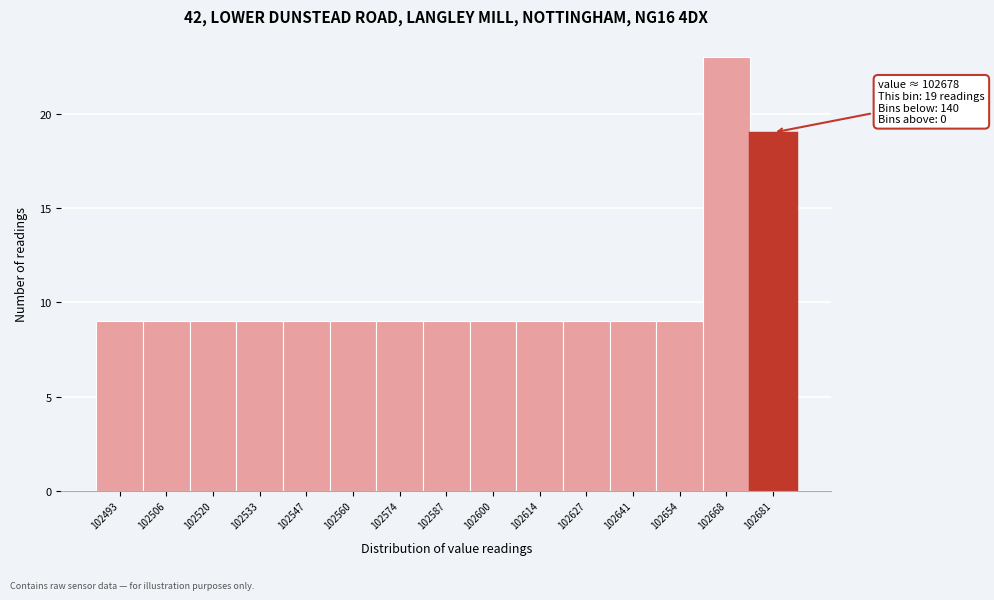

Which range on the x-axis has the tallest bar?

102662 to 102674